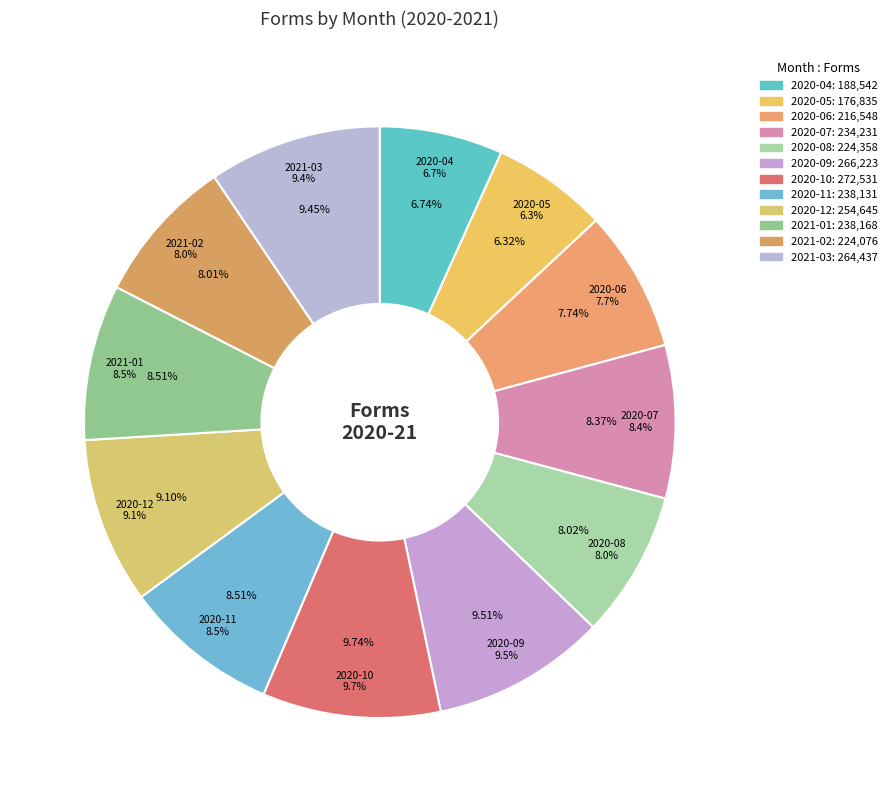

To the nearest percent, what is the average slice percentage?

8%